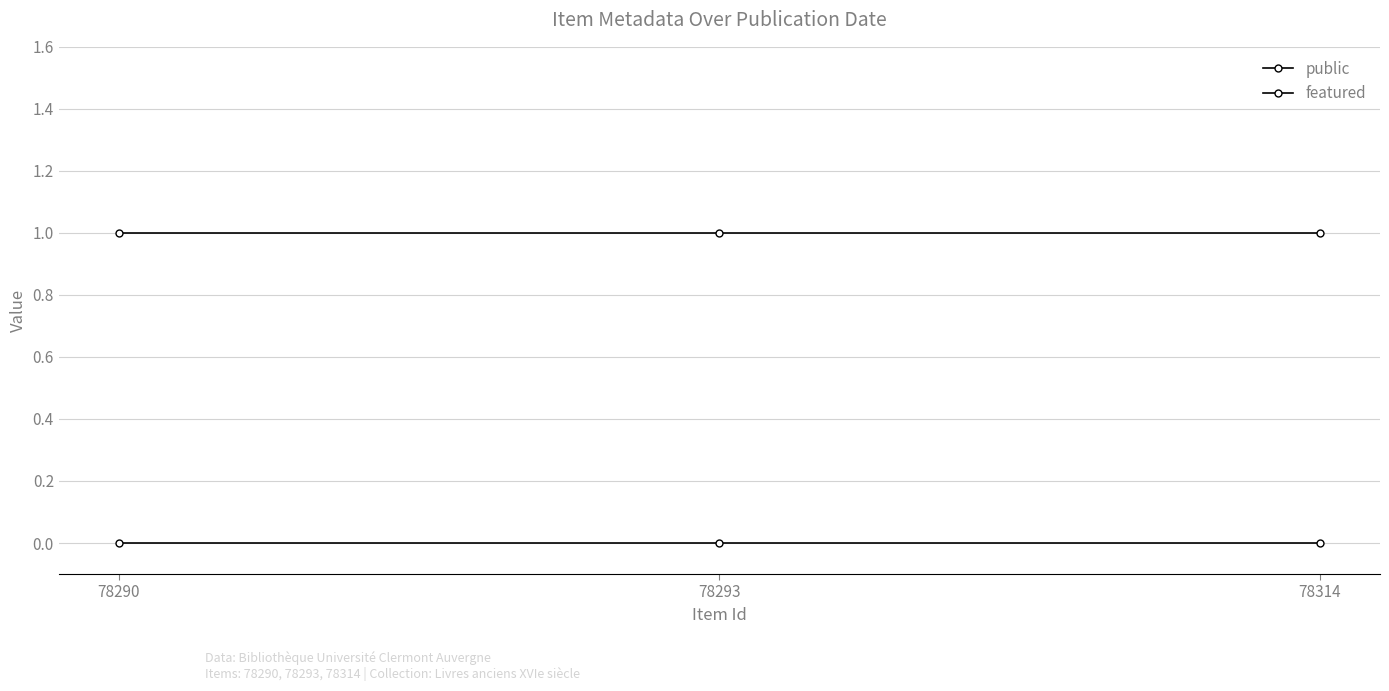

At which label is public closest to 1?

78290